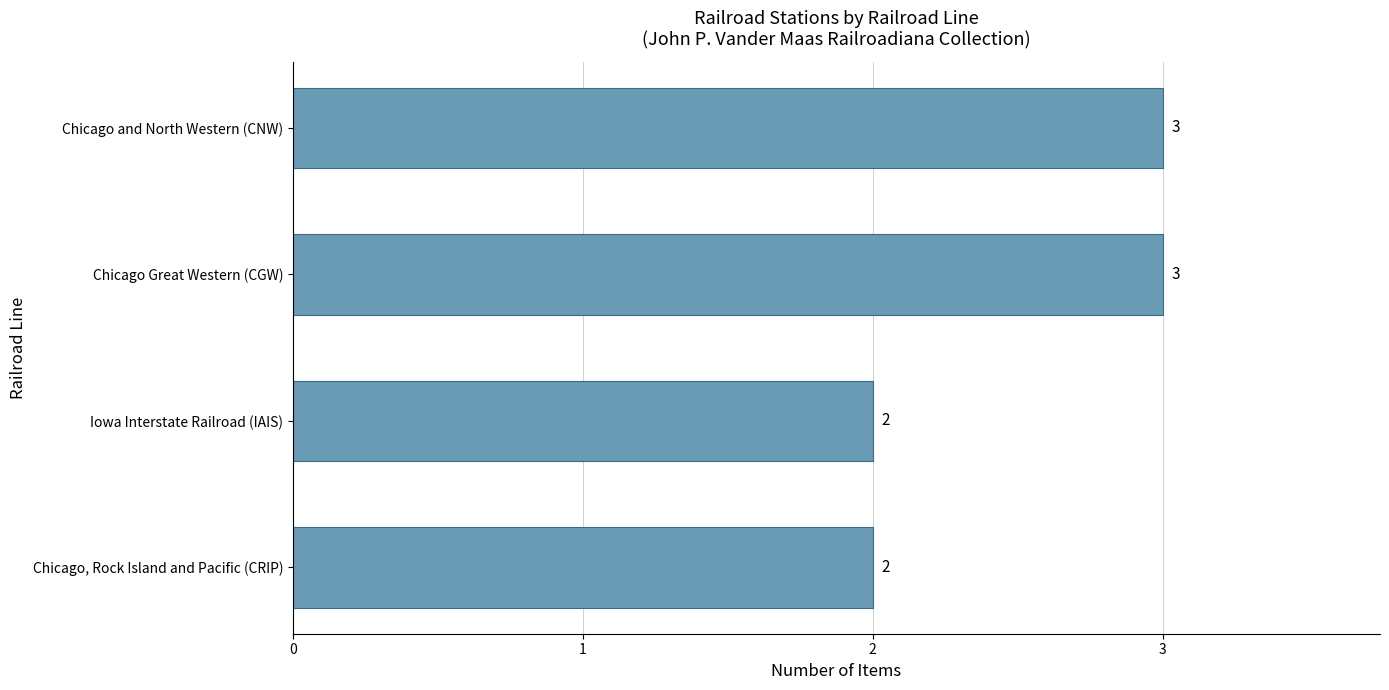

What is the sum of all values?

10